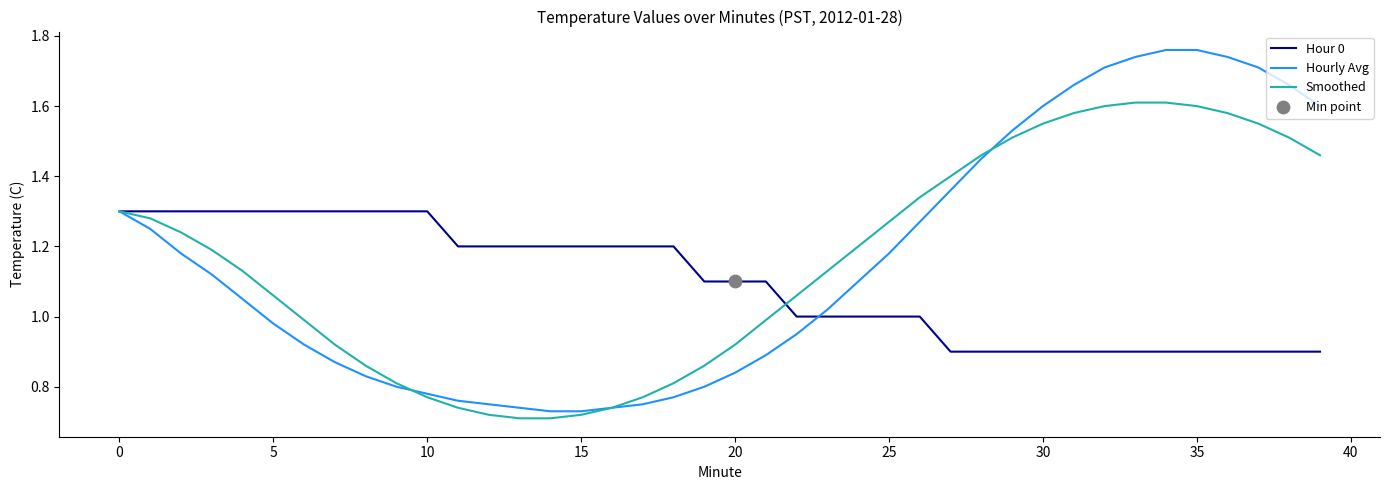

Which series has the largest range (max minus min)?

Hourly Avg